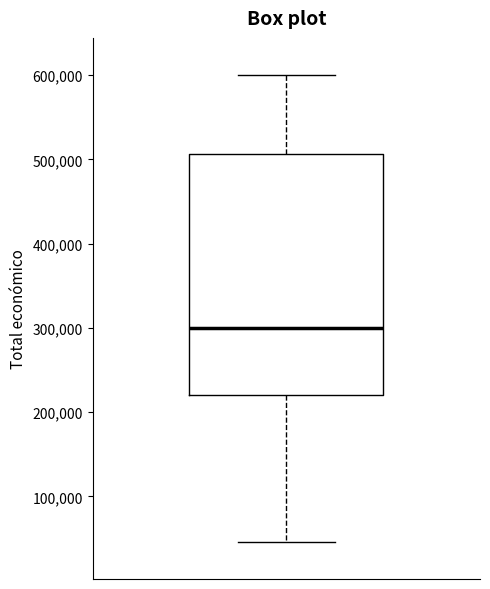

Read this box plot against the y-axis: the position of the median line, the range covered by the box, and the ends of both whiskers. The values are not printed on the chart, so give them approximately, as read against the axis.

median 300000, box 220000 to 510000, whiskers 50000 to 600000